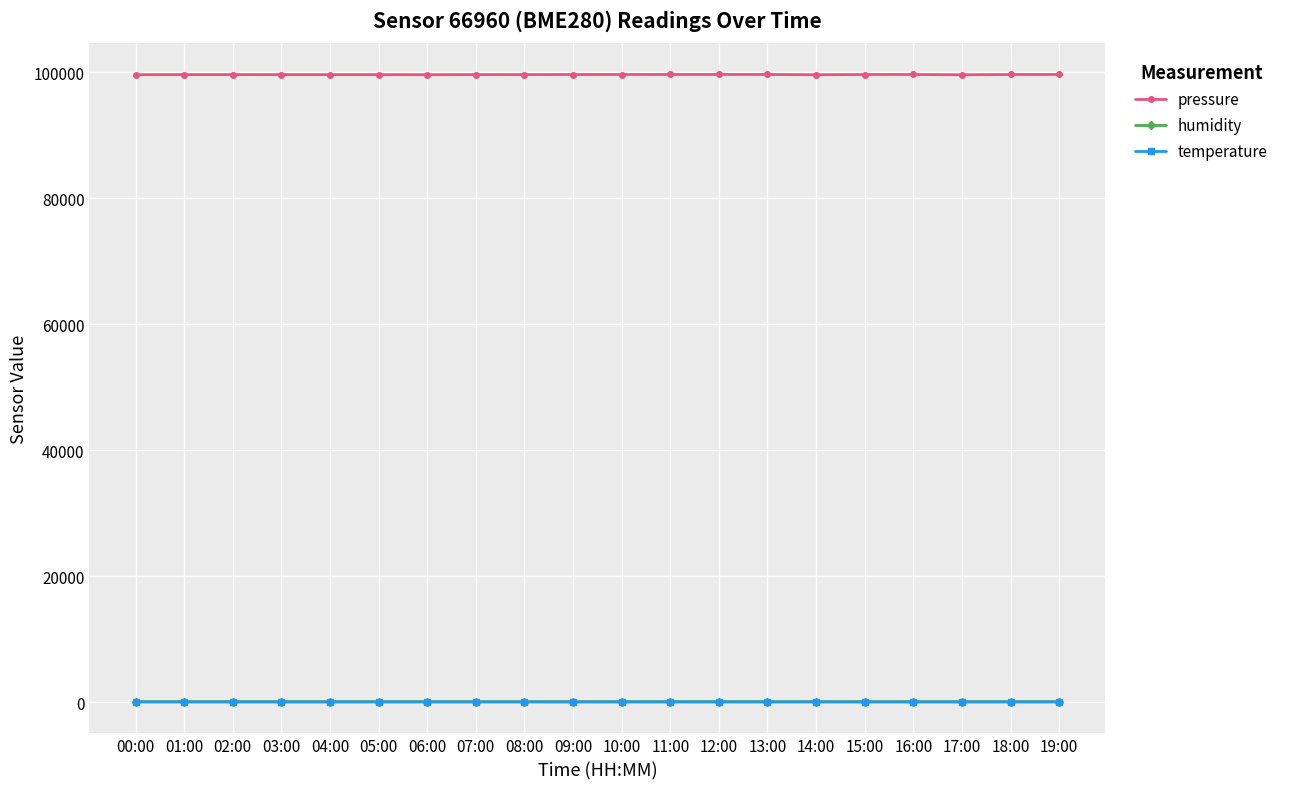

What is the greatest value displayed?

99630.1